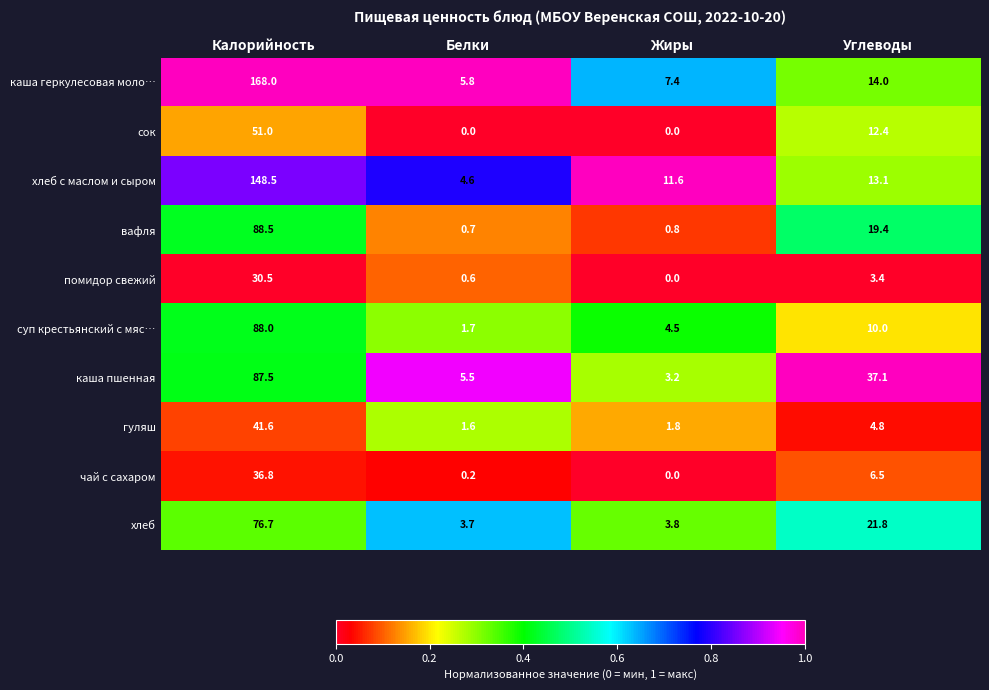

What is the difference between the сок values at Калорийность and Углеводы?

38.6